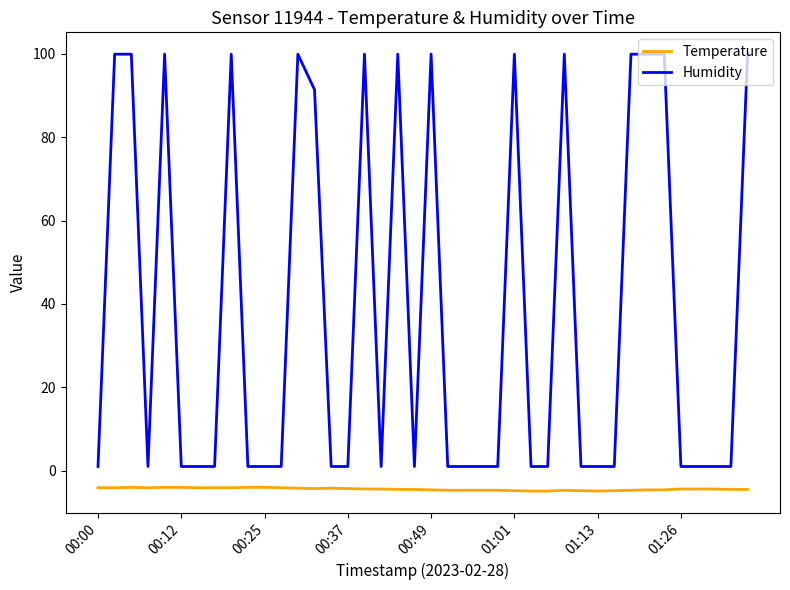

Which series has the widest spread of values?

Humidity